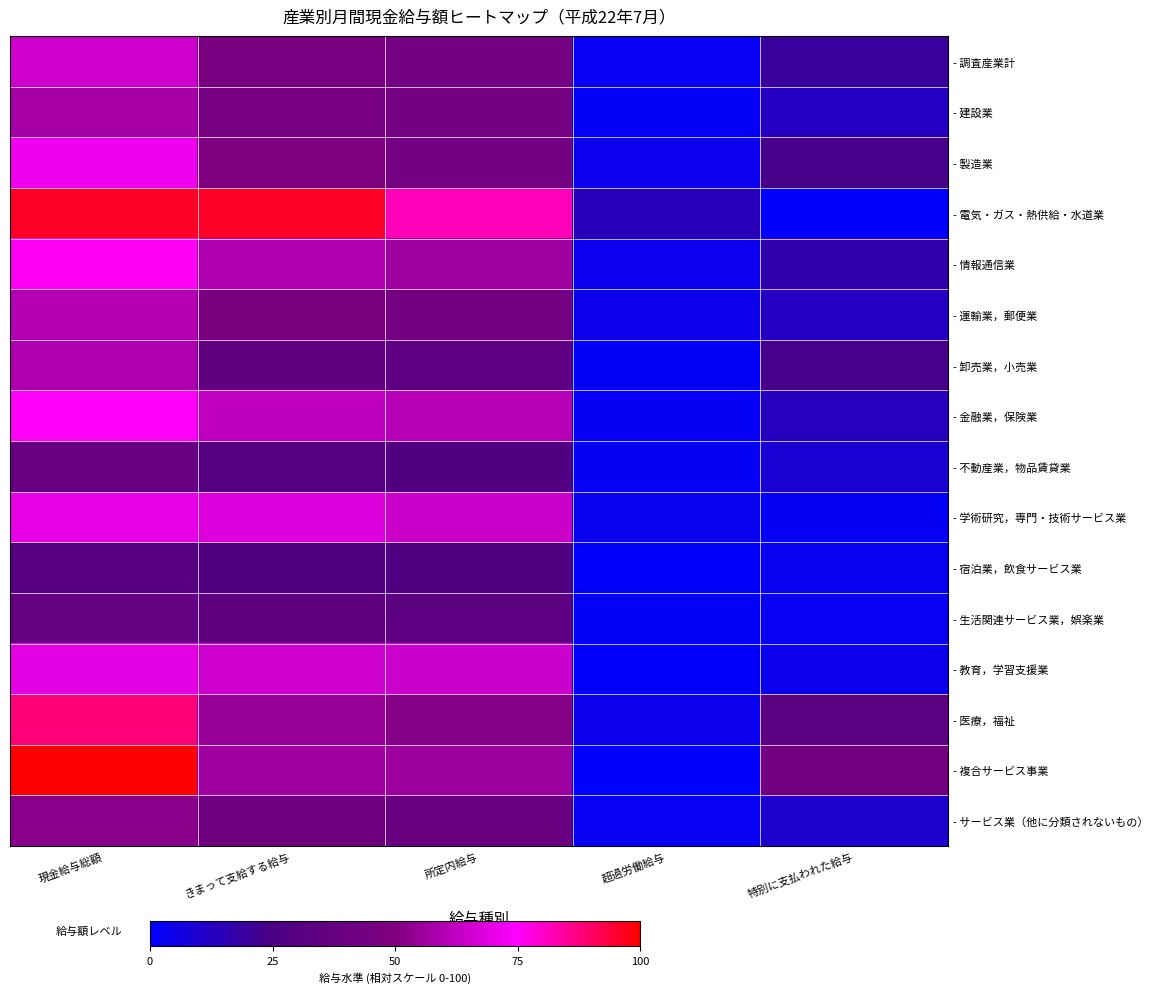

At how many categories does at least one series exceed 69?

3